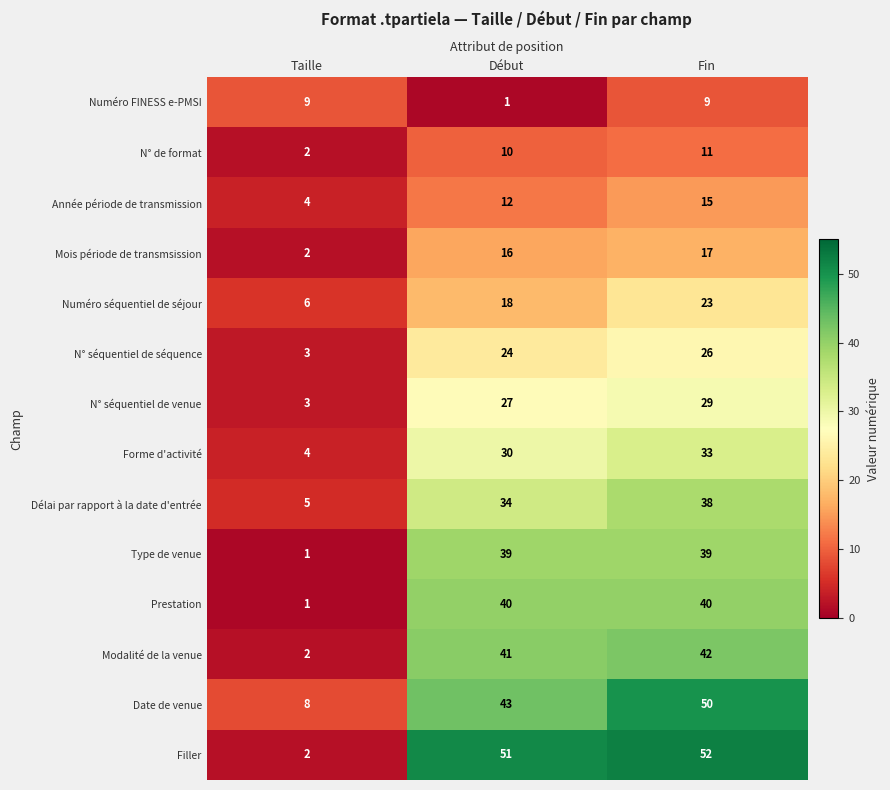

Rank the series at Fin from highest to lowest value.

Filler, Date de venue, Modalité de la venue, Prestation, Type de venue, Délai par rapport à la date d'entrée, Forme d'activité, N° séquentiel de venue, N° séquentiel de séquence, Numéro séquentiel de séjour, Mois période de transmsission, Année période de transmission, N° de format, Numéro FINESS e-PMSI